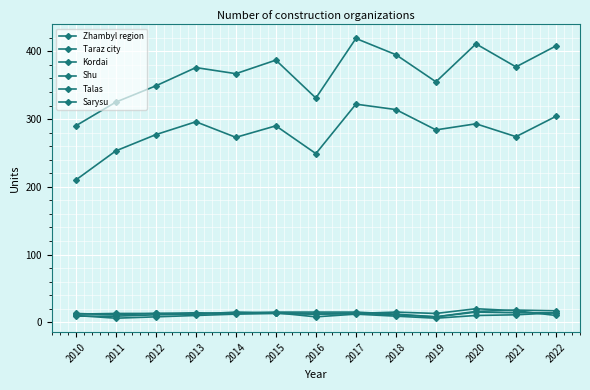

What is the total value across all series at 2011?

617